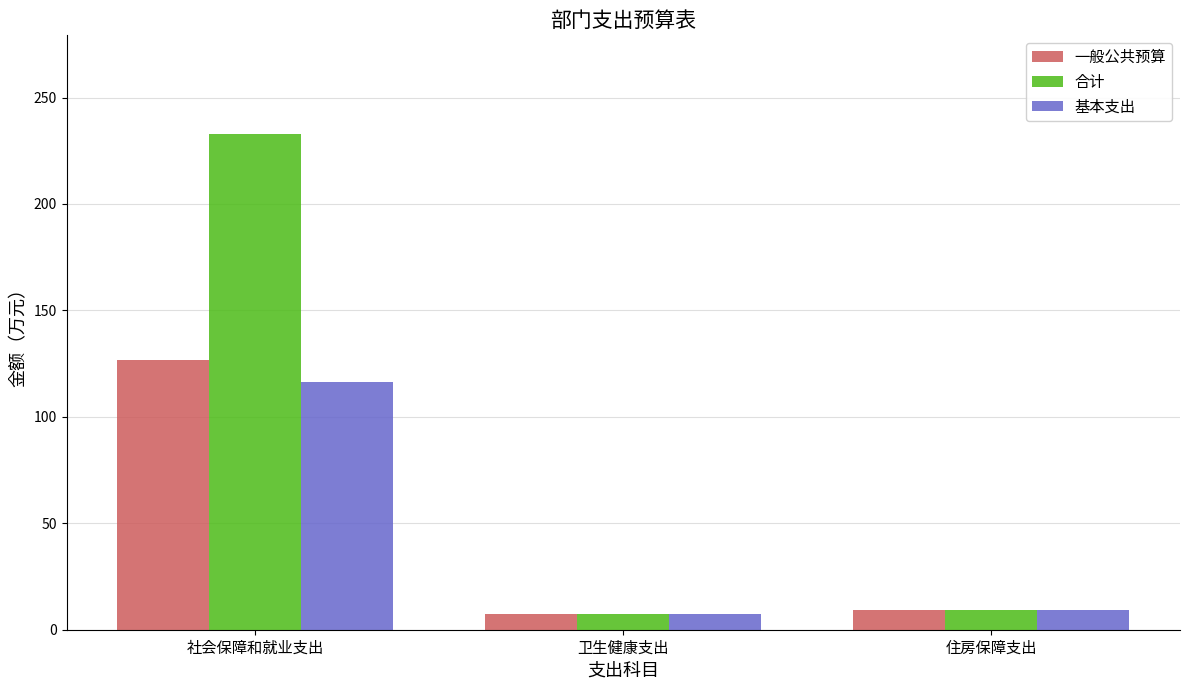

How many bars are there in each group?

3